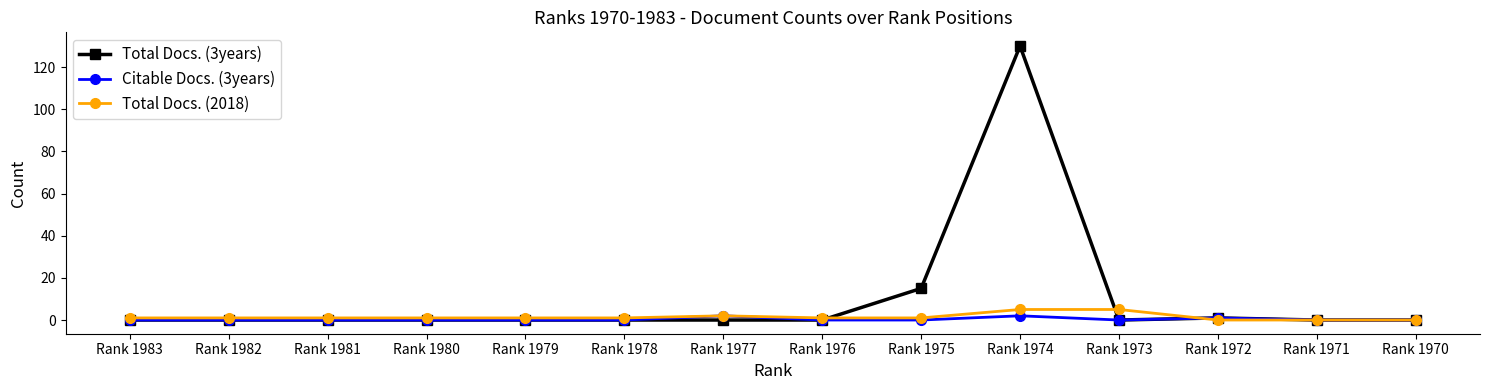

In Citable Docs. (3years), how many points are higher than both neighbors (excluding endpoints)?

3